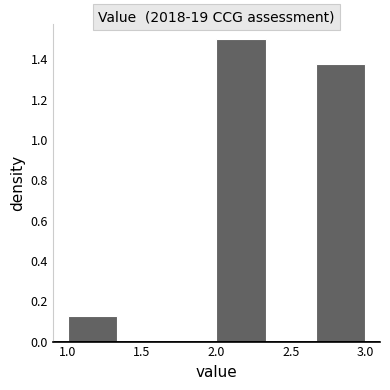

Reading left to right, list every bar in this chart as the range it spans on the x-axis followed by its height. Neither the bar edges nor the heights are printed on the chart, so give them approximately, as read against the axes.

1.00 to 1.35: 0.12
1.35 to 1.65: 0
1.65 to 2.00: 0
2.00 to 2.35: 1.50
2.35 to 2.65: 0
2.65 to 3.00: 1.38